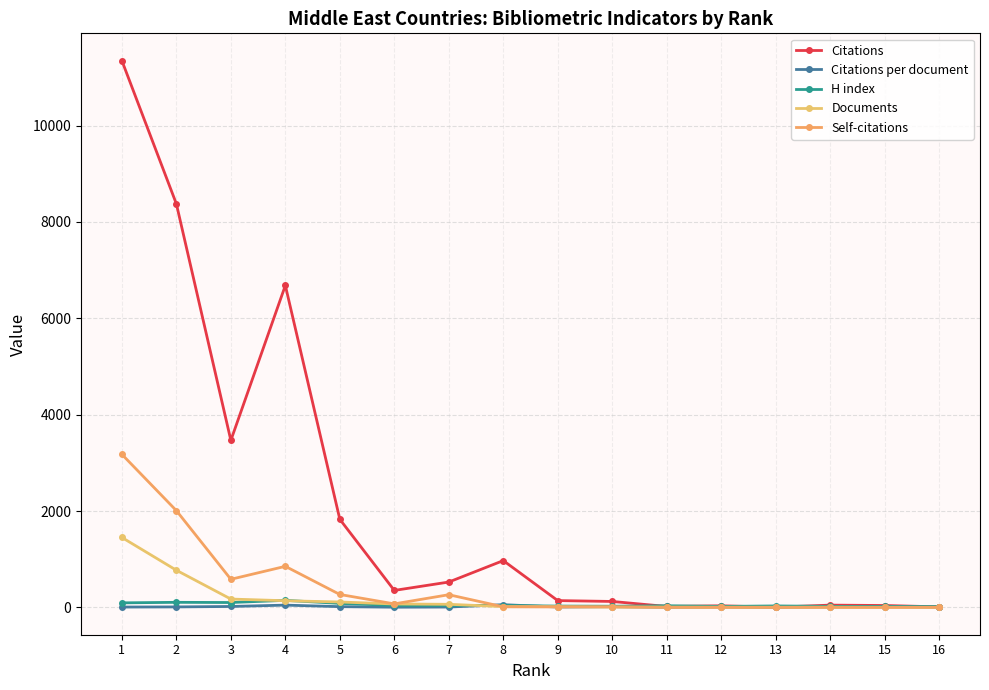

How many lines are shown in the chart?

5